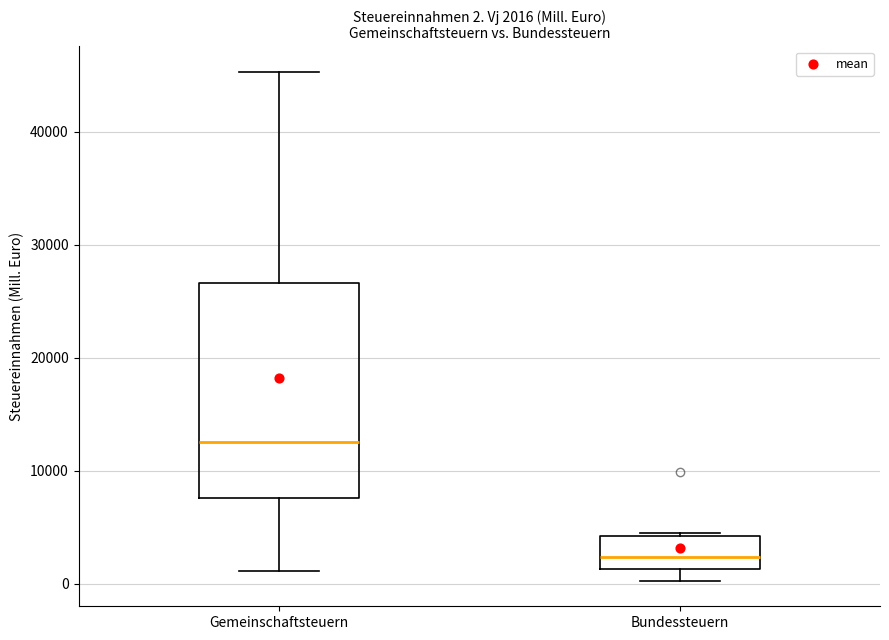

Which box's median line is the highest?

Gemeinschaftsteuern